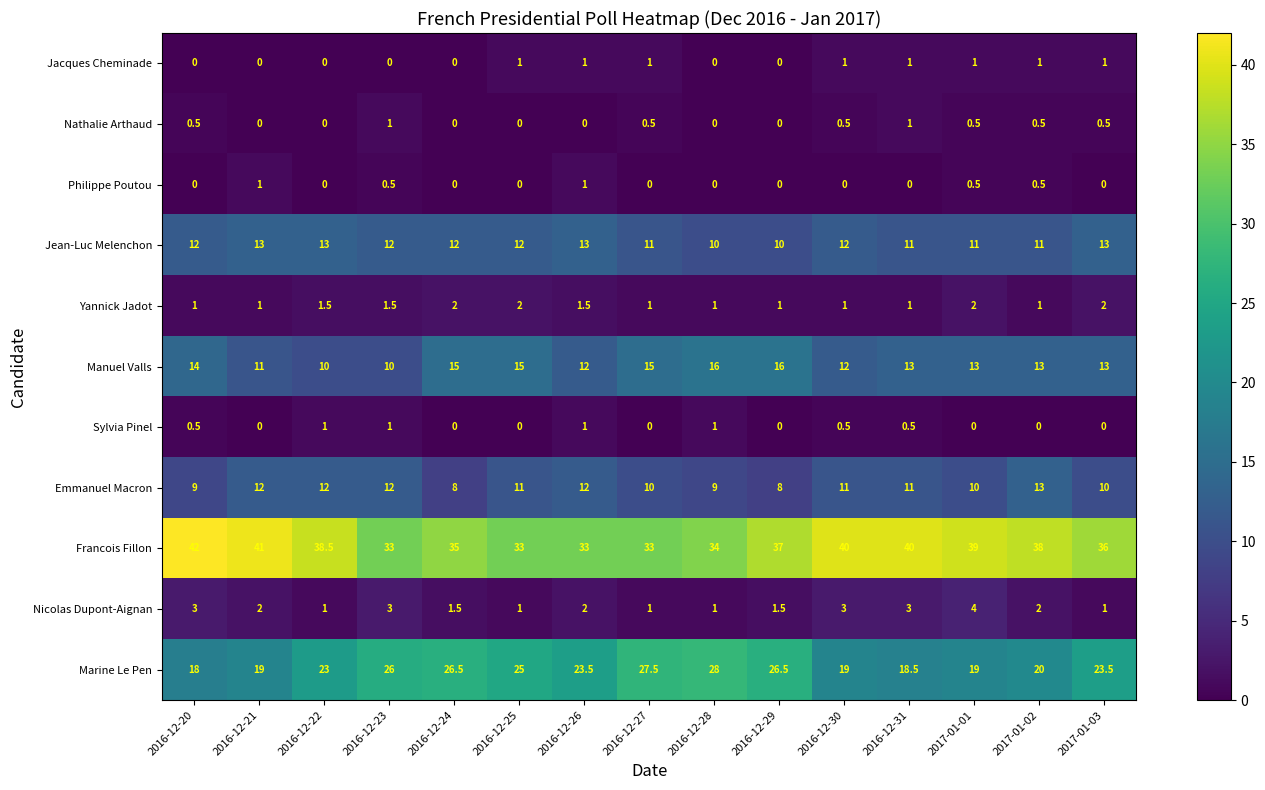

Which series has the largest total across all categories?

Francois Fillon